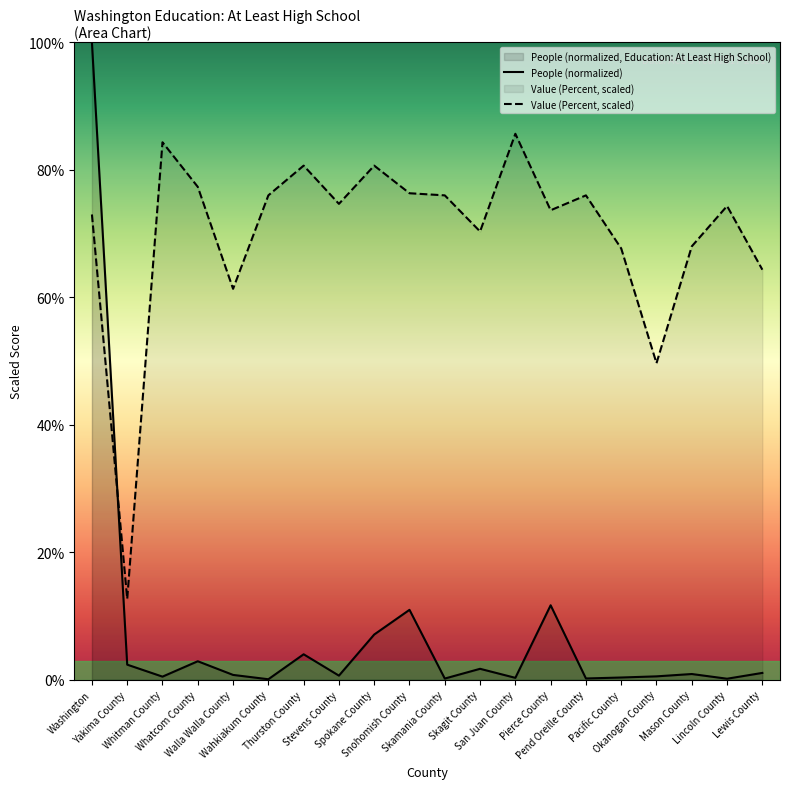

How many values in the Value (Percent) series are below 74?

9